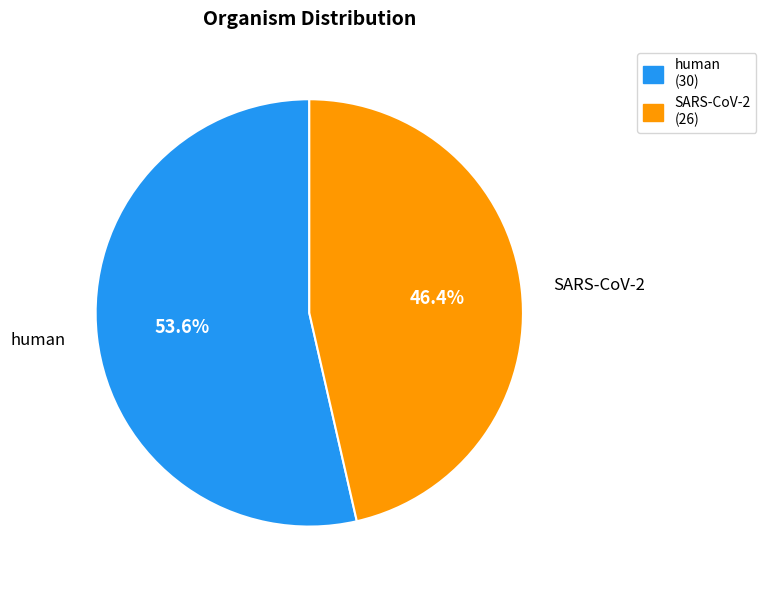

Is there any slice that represents more than half of the pie?

Yes